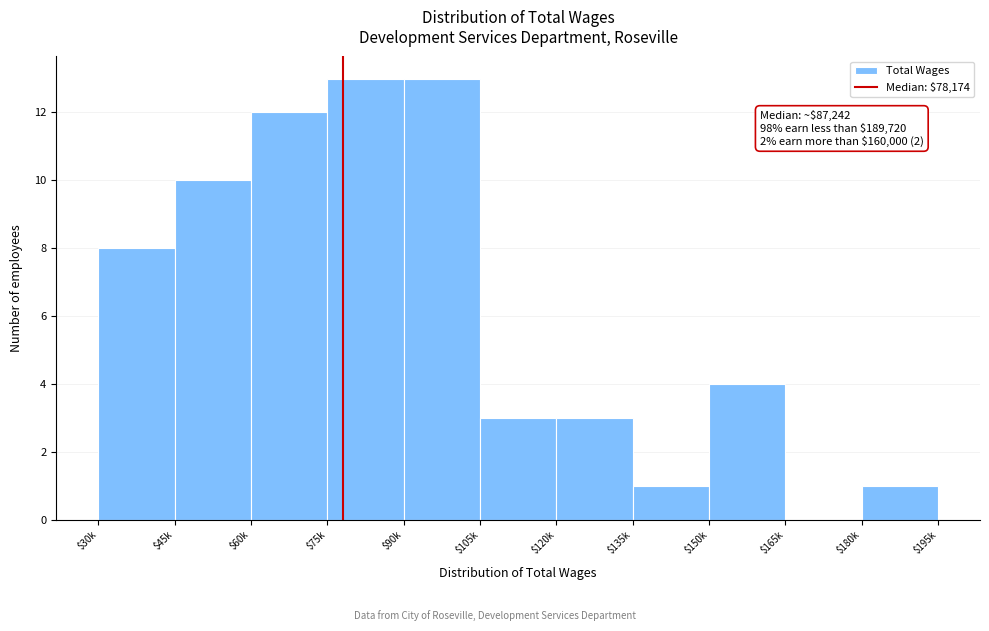

Is it true that the value at $45k is 10?

True